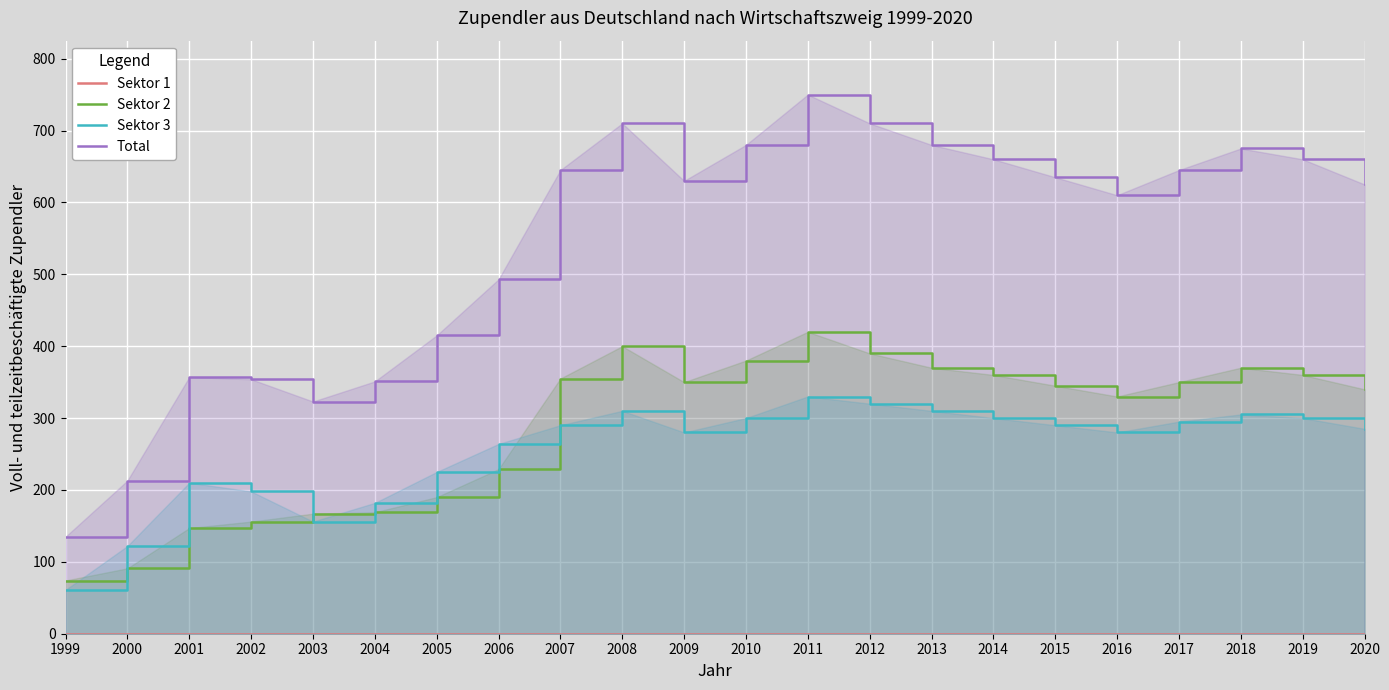

Which category has the highest value in the Sektor 2 series?

2011